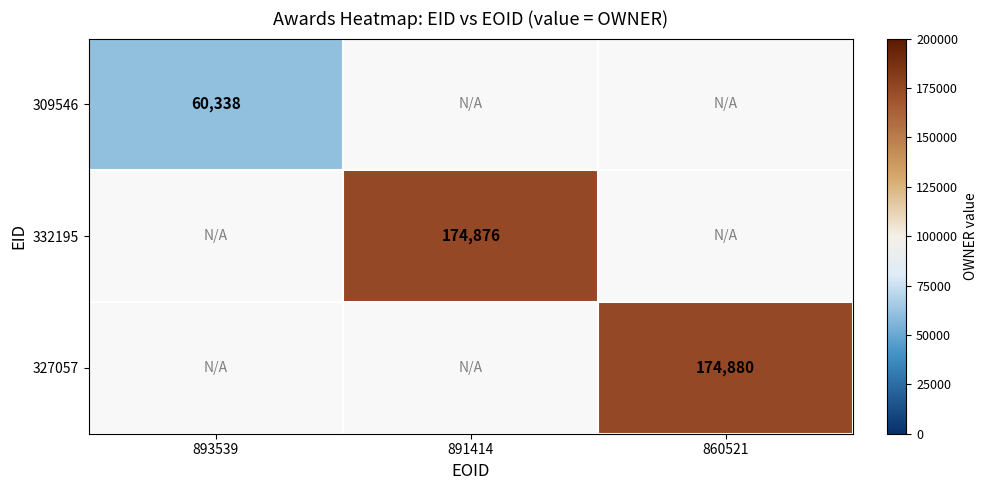

How many distinct data groups are displayed?

3